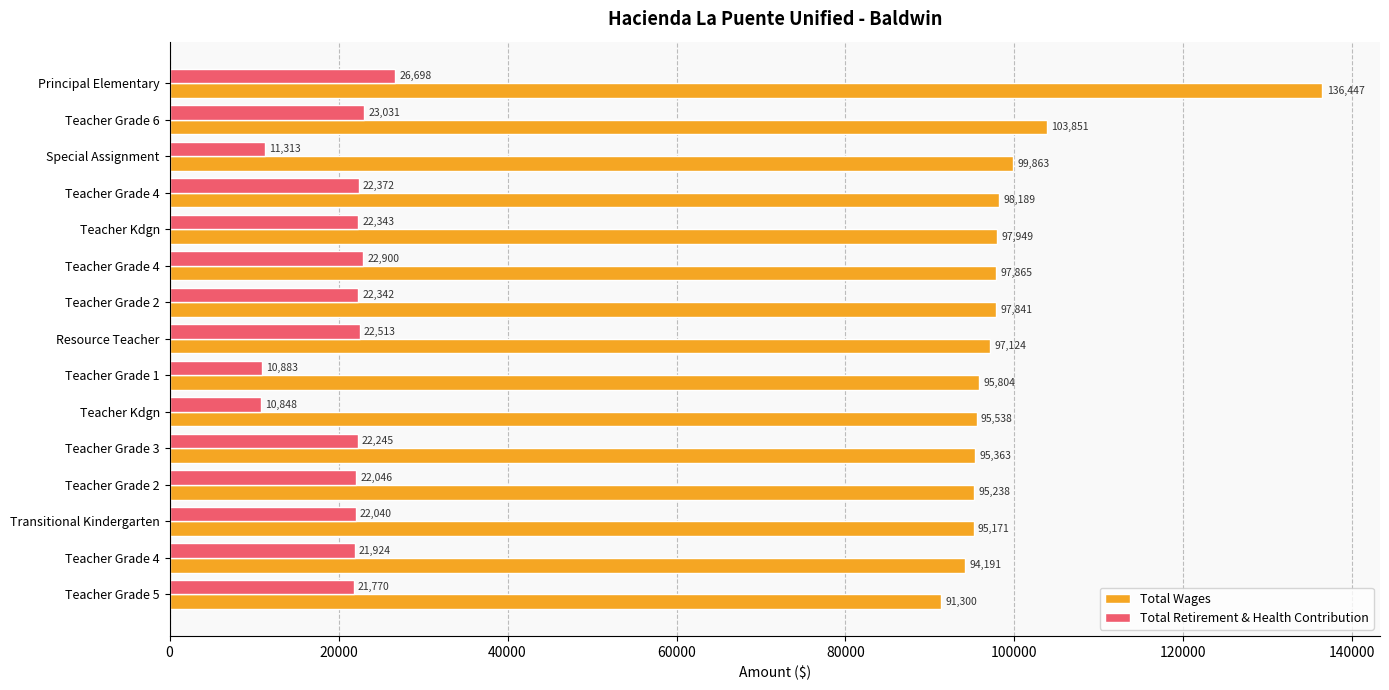

How many categories are shown in the chart?

15